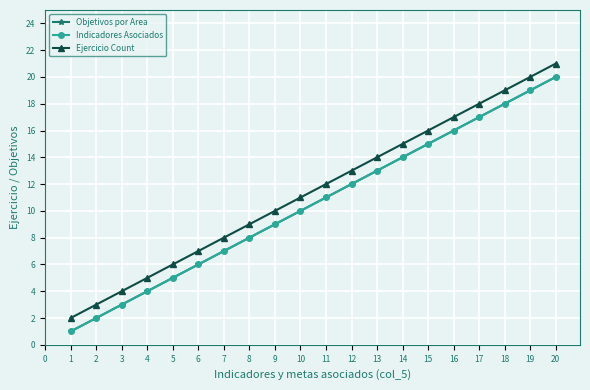

Is this an area chart (filled region under the line)?

No